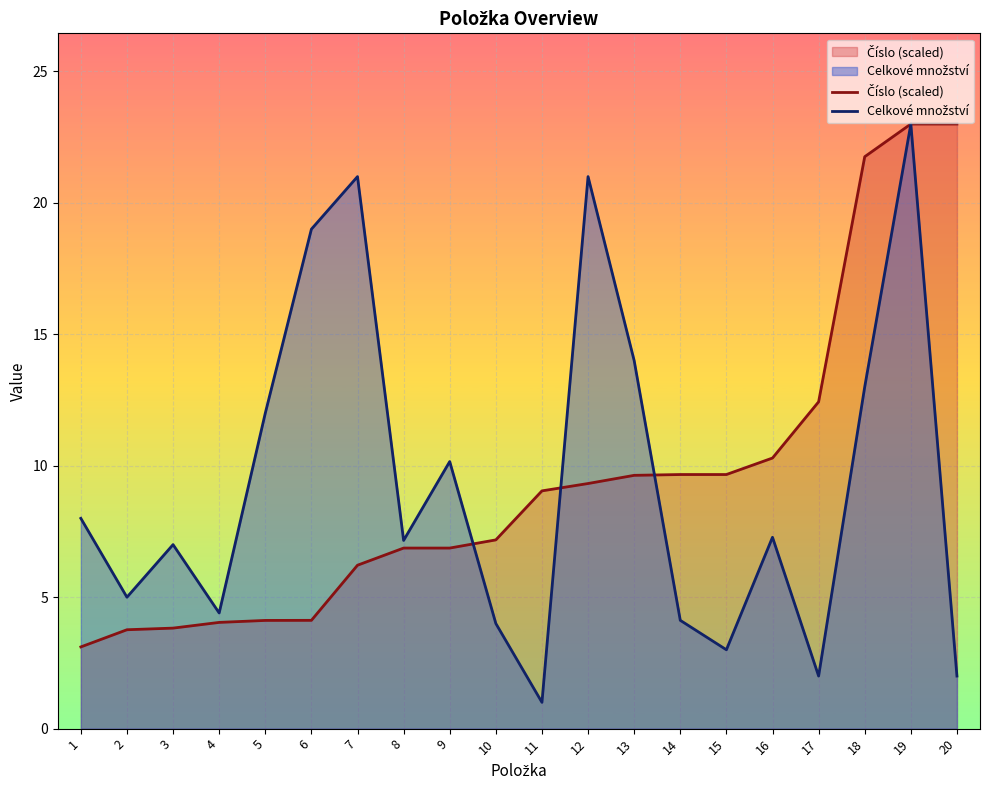

Reading right to left, what are all the values shown in this chart?

Číslo (scaled): 20=23.0	19=23.0	18=21.8	17=12.4	16=10.3	15=9.7	14=9.7	13=9.6	12=9.3	11=9.0	10=7.2	9=6.9	8=6.9	7=6.2	6=4.1	5=4.1	4=4.0	3=3.8	2=3.8	1=3.1
Celkové množství: 20=2.0	19=23.0	18=13.0	17=2.0	16=7.3	15=3.0	14=4.1	13=14.0	12=21.0	11=1.0	10=4.0	9=10.2	8=7.2	7=21.0	6=19.0	5=12.0	4=4.4	3=7.0	2=5.0	1=8.0